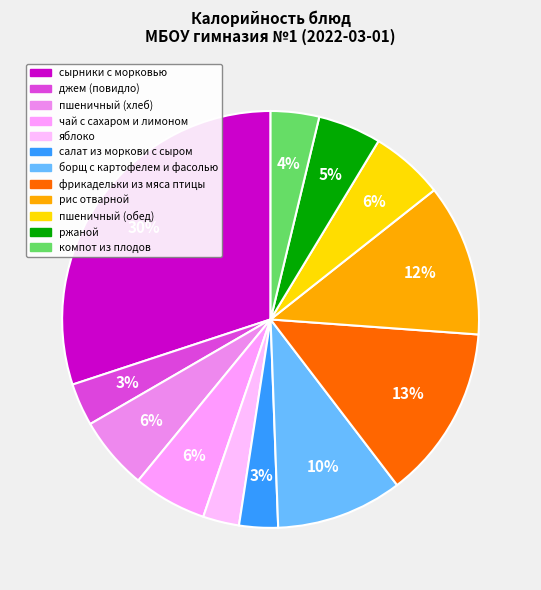

How many slices are in this pie chart?

12